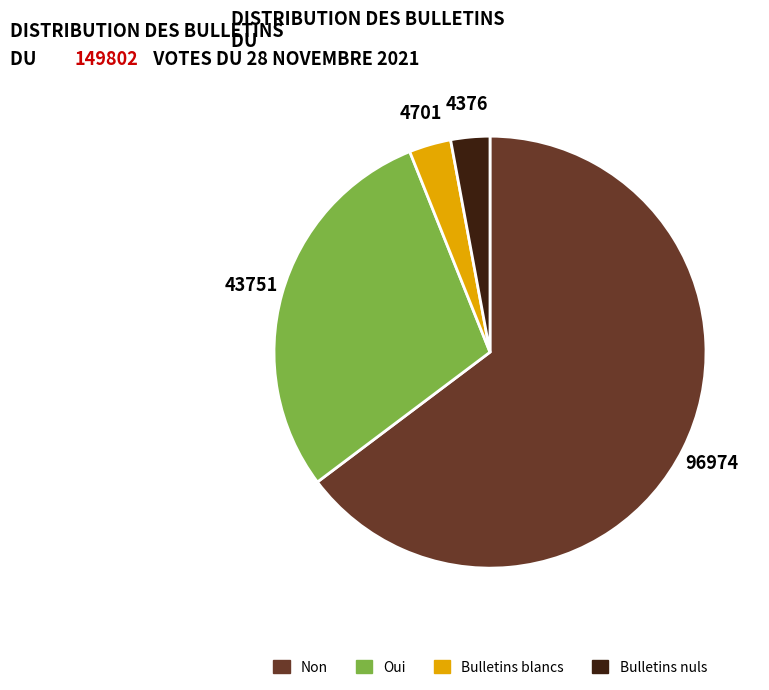

Does any single category account for the majority?

Yes